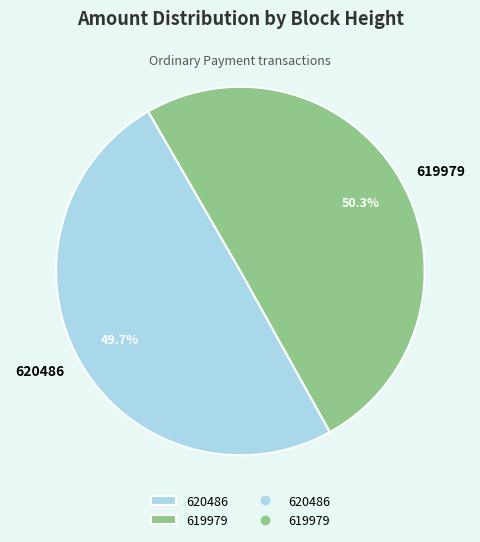

Is there a majority slice in this chart?

Yes